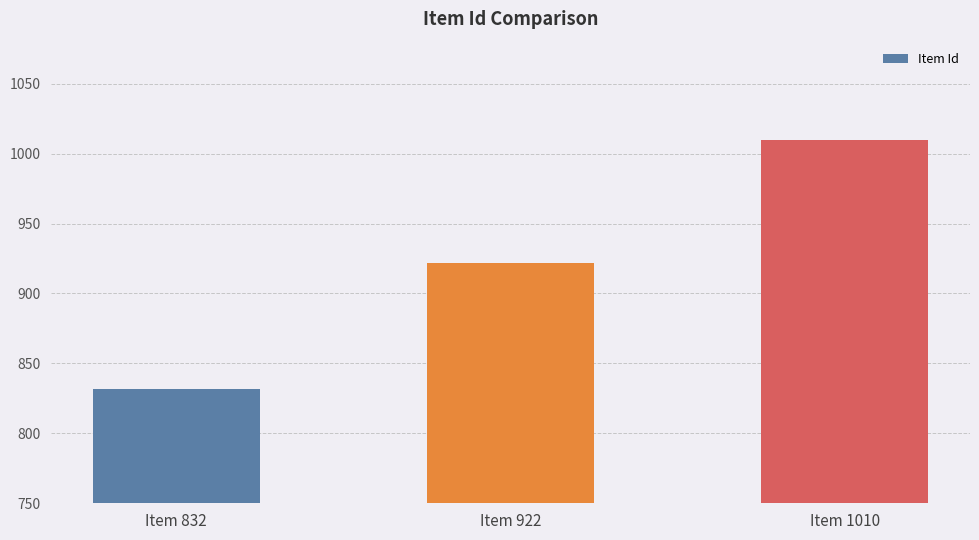

What is the change in value from Item 922 to Item 1010?

+88